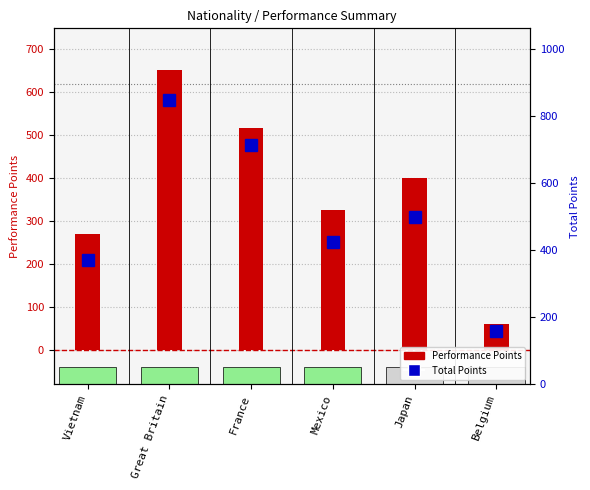

What is the difference between the values at Japan and Great Britain?

250